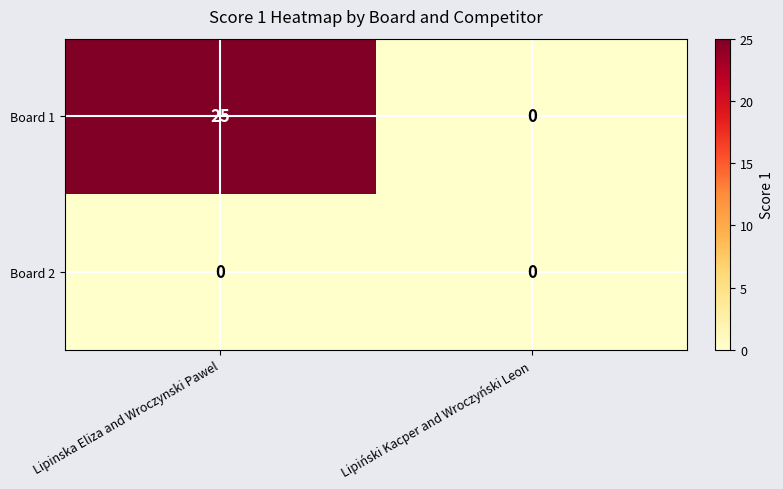

Is it true that Board 1 equals -9 at Lipiński Kacper and Wroczyński Leon?

False